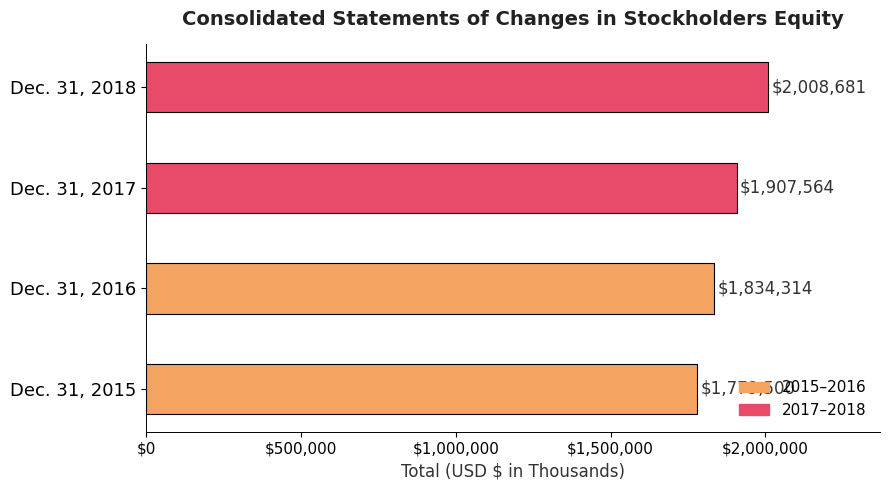

What value does the data have at Dec. 31, 2018, to the nearest 10?

2008680